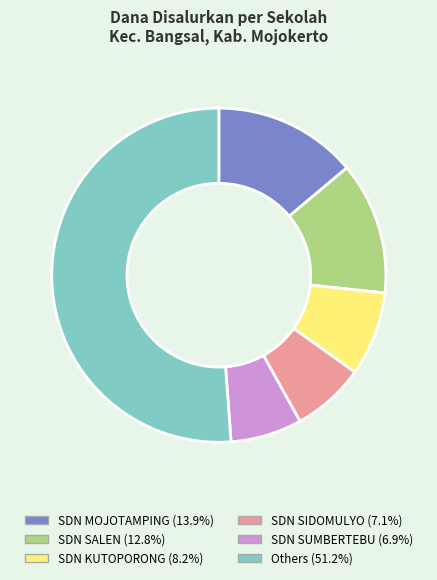

What is the ratio of the value at Others (51.2%) to the value at SDN SIDOMULYO (7.1%)?

7.2